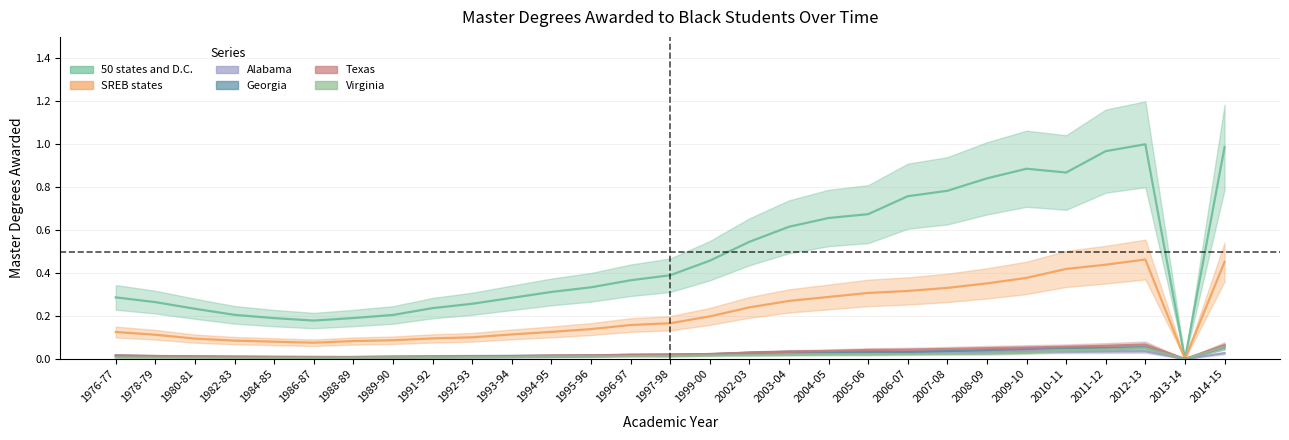

The Georgia series shows 0.1 at 2008-09. True or false?

False